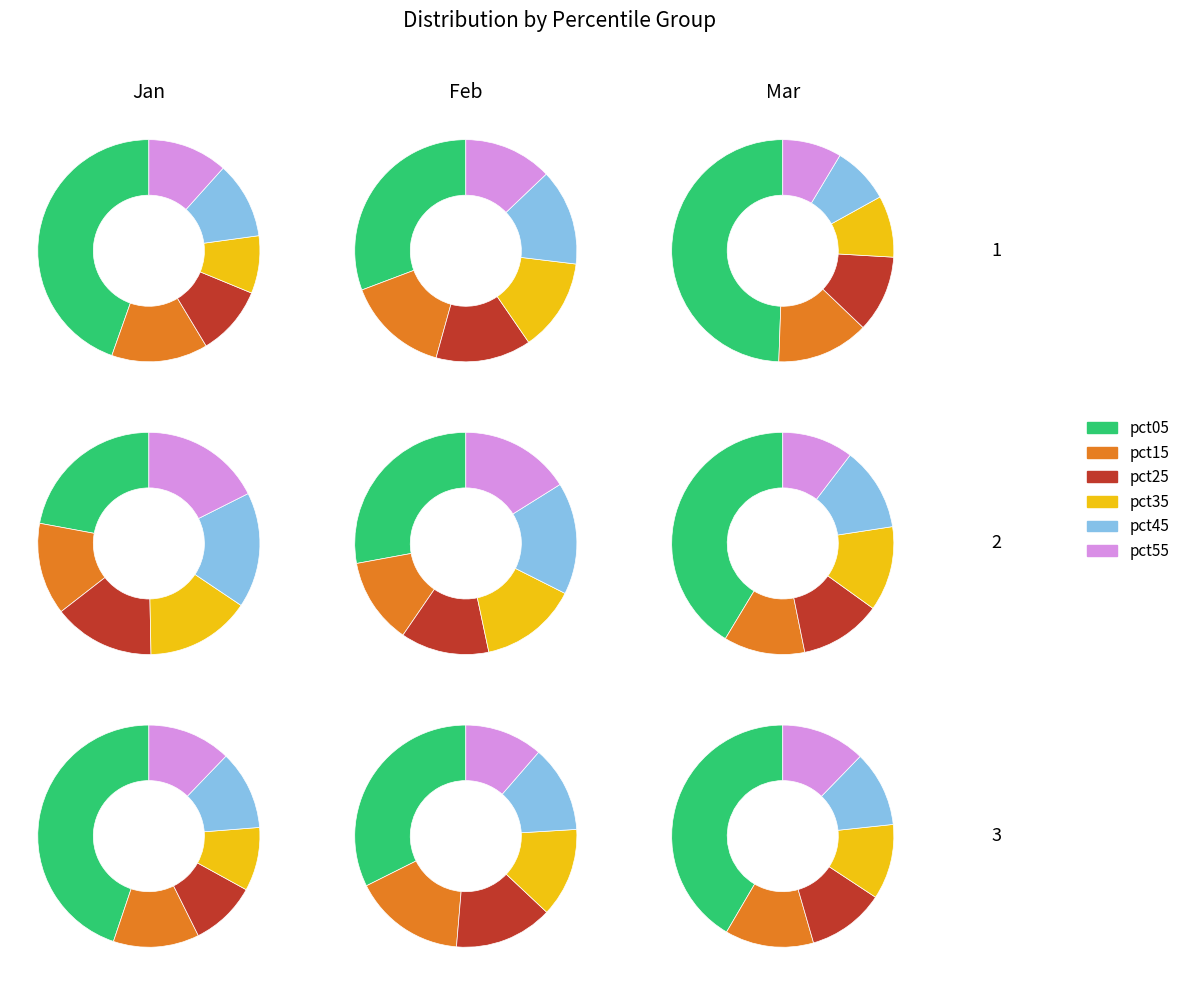

To the nearest percent, what is the combined percentage of pct05 and 6?

21%